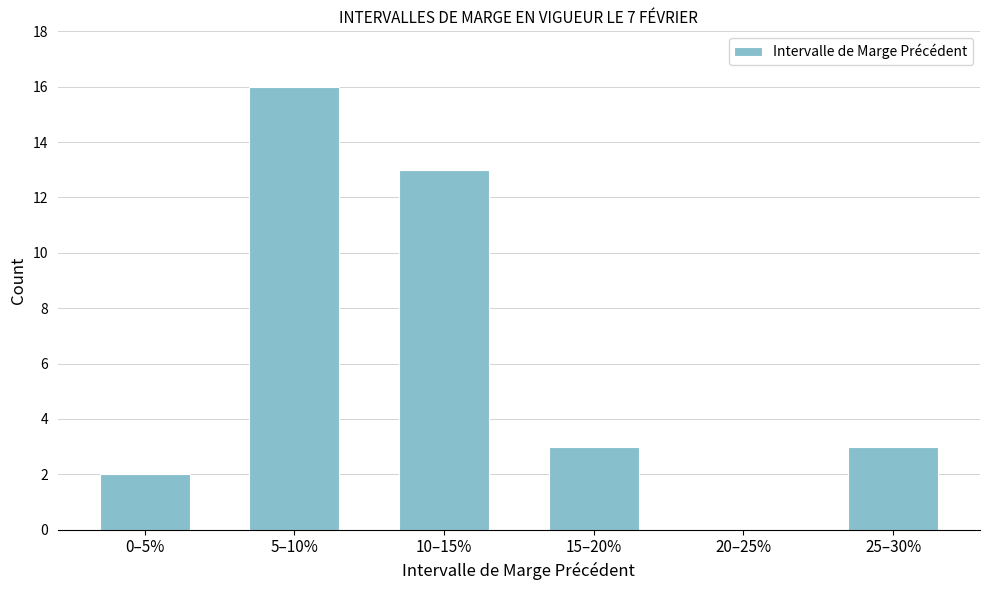

Reading left to right, extract all data points from this chart.

0–5%=2	5–10%=16	10–15%=13	15–20%=3	20–25%=0	25–30%=3